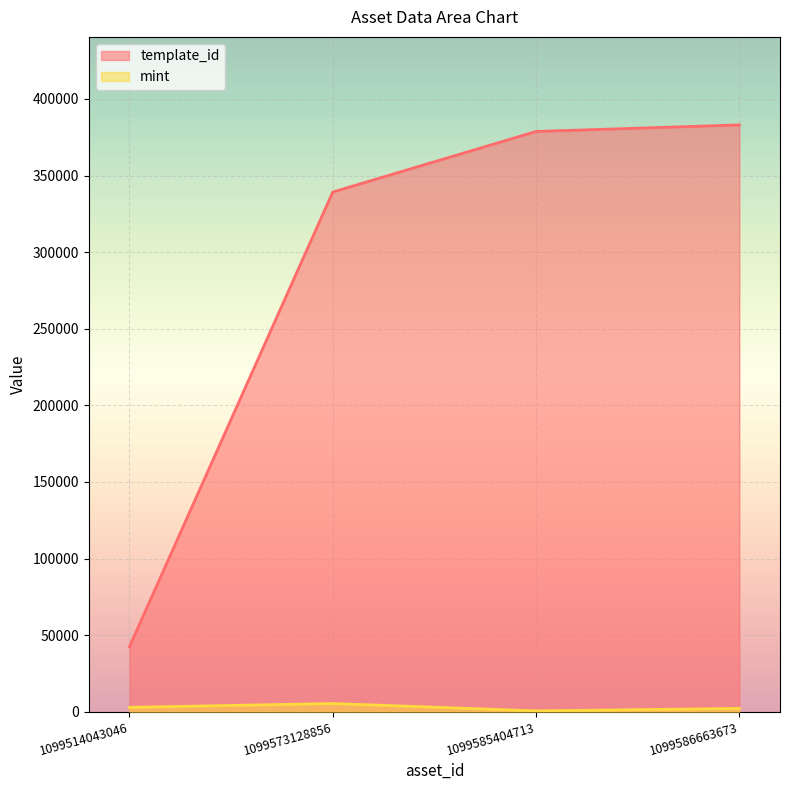

True or false: mint and template_id intersect in this chart.

False